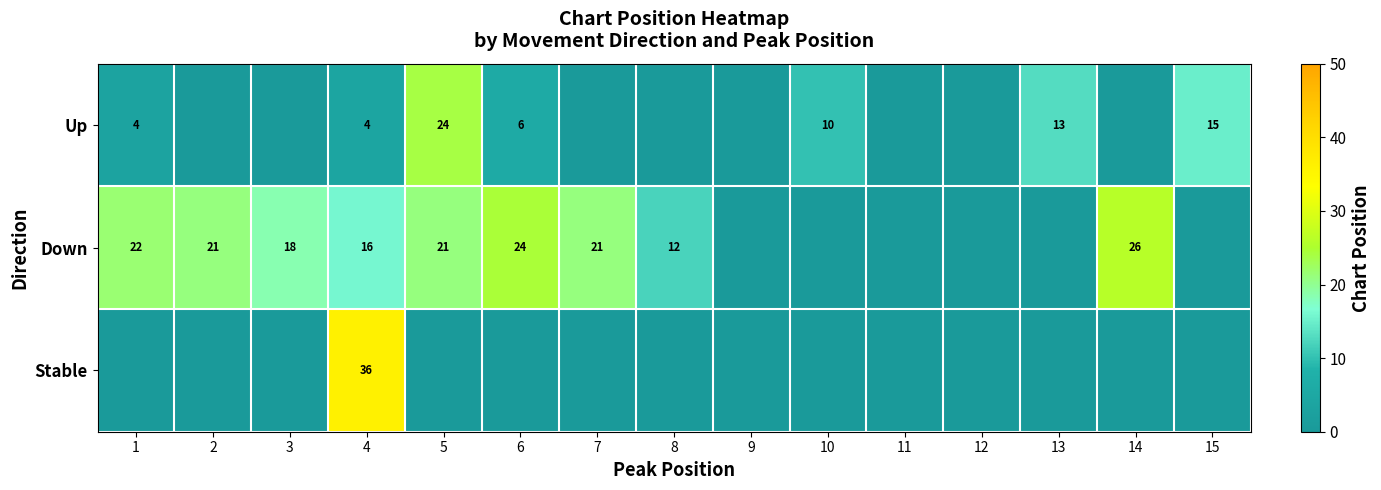

How many distinct data groups are displayed?

3